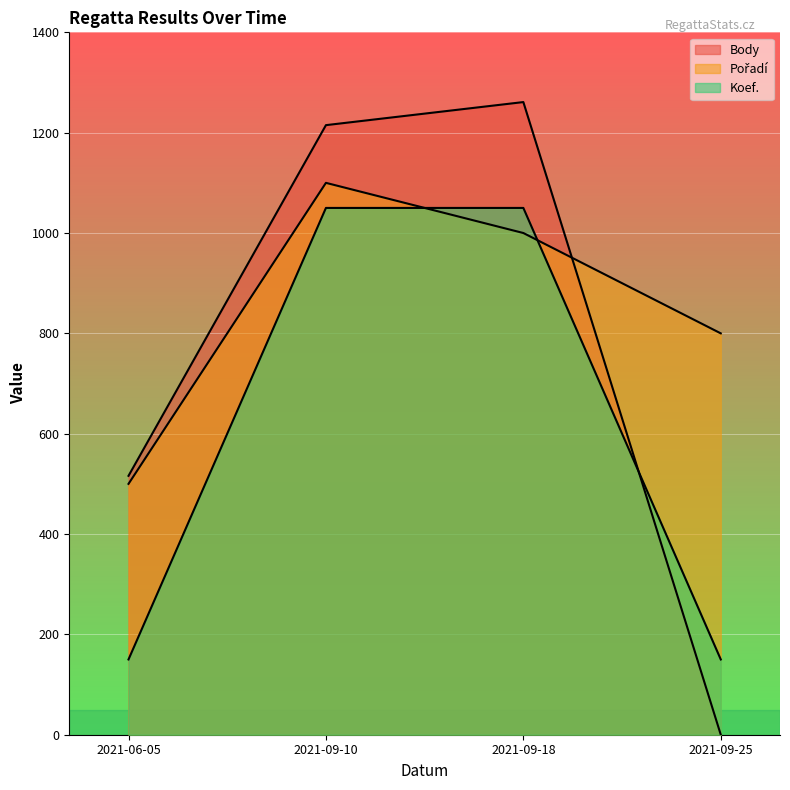

Which series has the widest spread of values?

Body